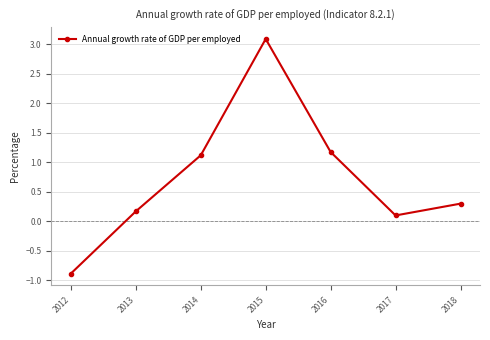

How many data points are above 0?

6